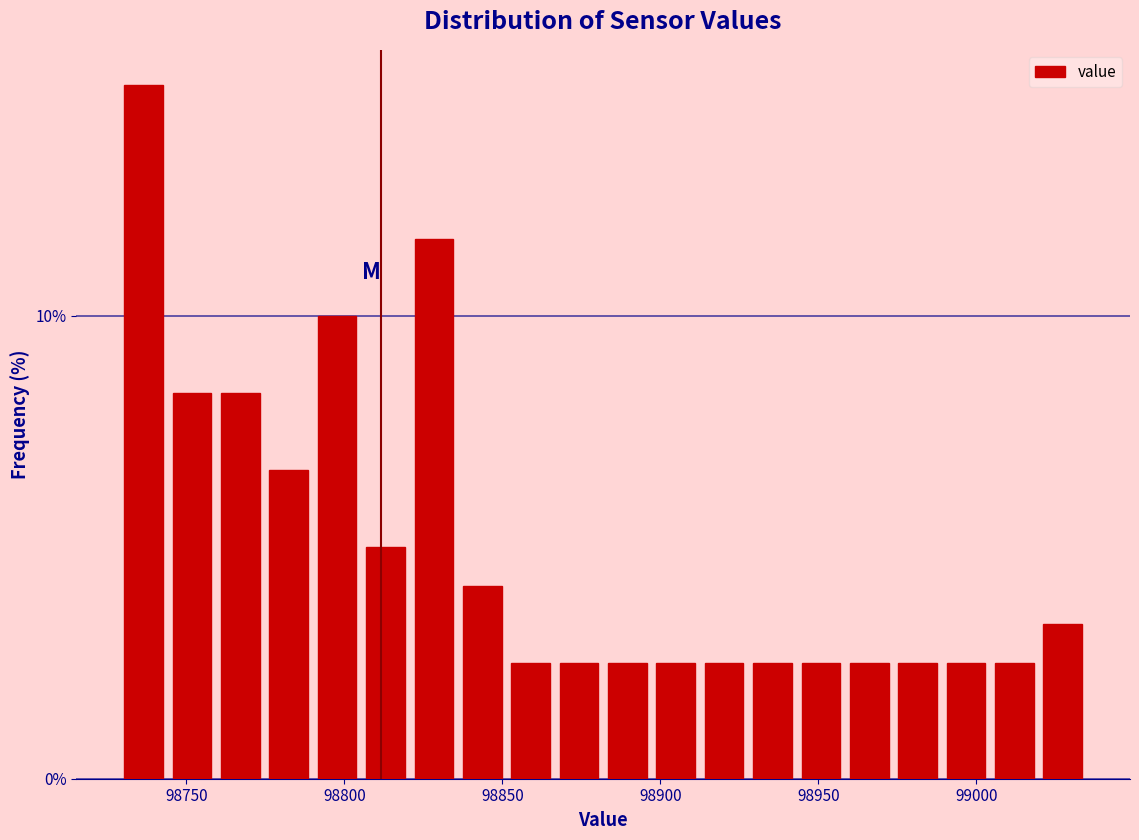

Around what value on the x-axis is the tallest bar? Give the approximate position of its centre, as read against the axis.

98735